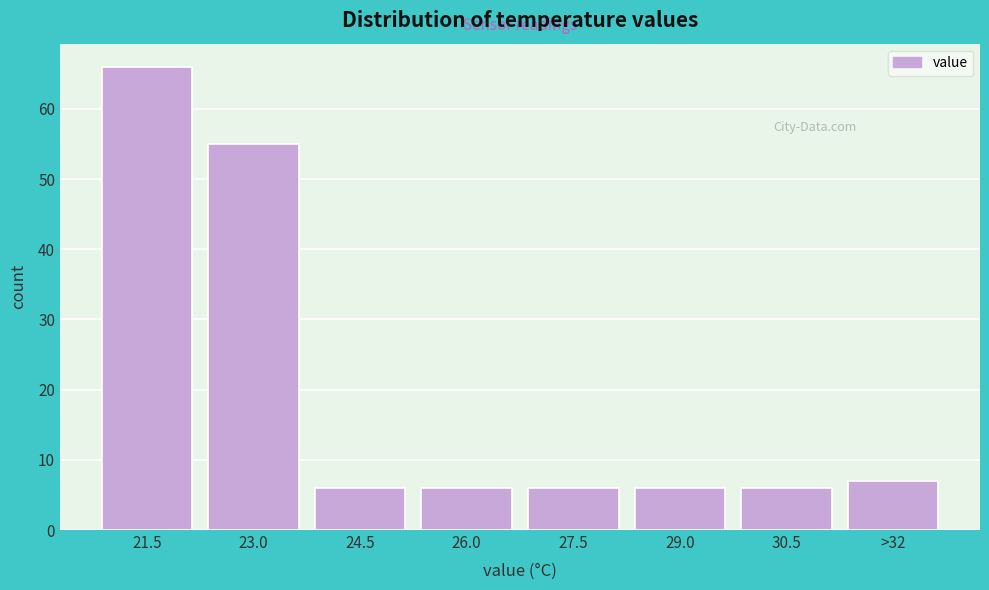

Reading left to right, list all the values displayed in this chart.

21.5=66	23.0=55	24.5=6	26.0=6	27.5=6	29.0=6	30.5=6	>32=7